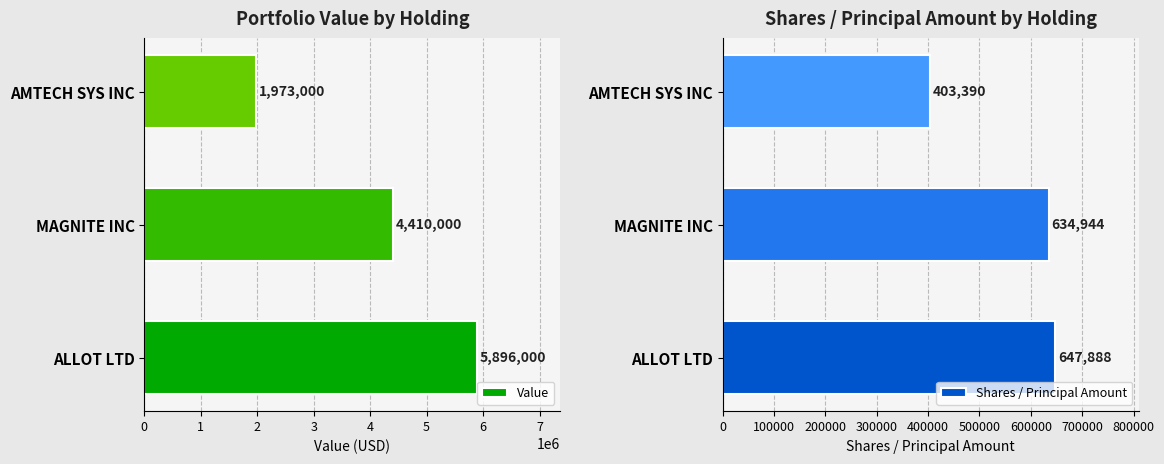

What is the minimum value for Value?

1973000